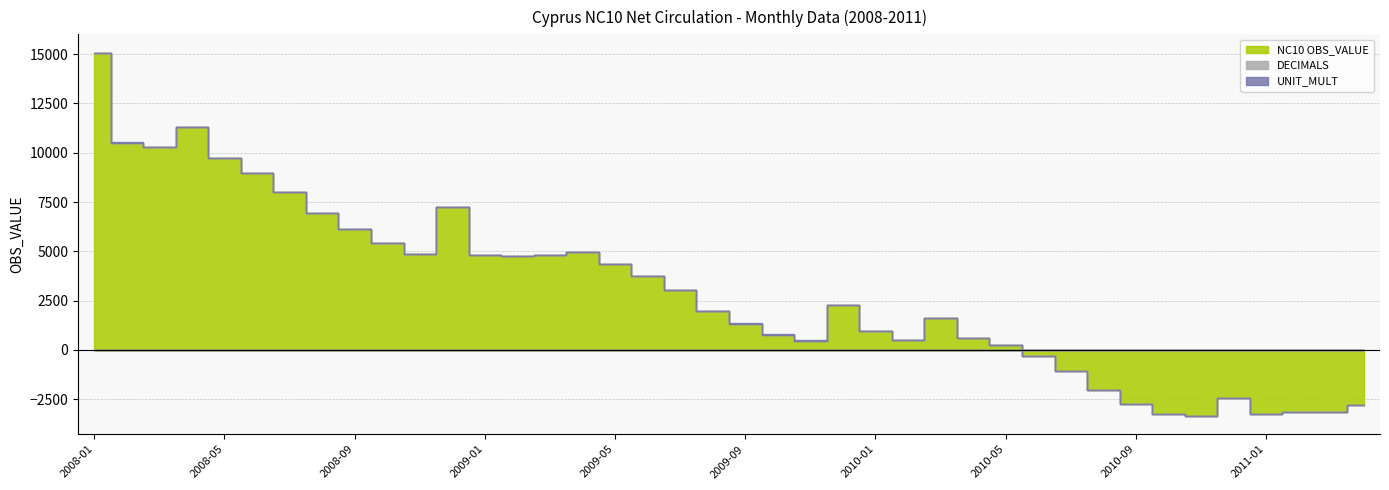

What are all the series names shown in the legend?

NC10 OBS_VALUE, DECIMALS, UNIT_MULT